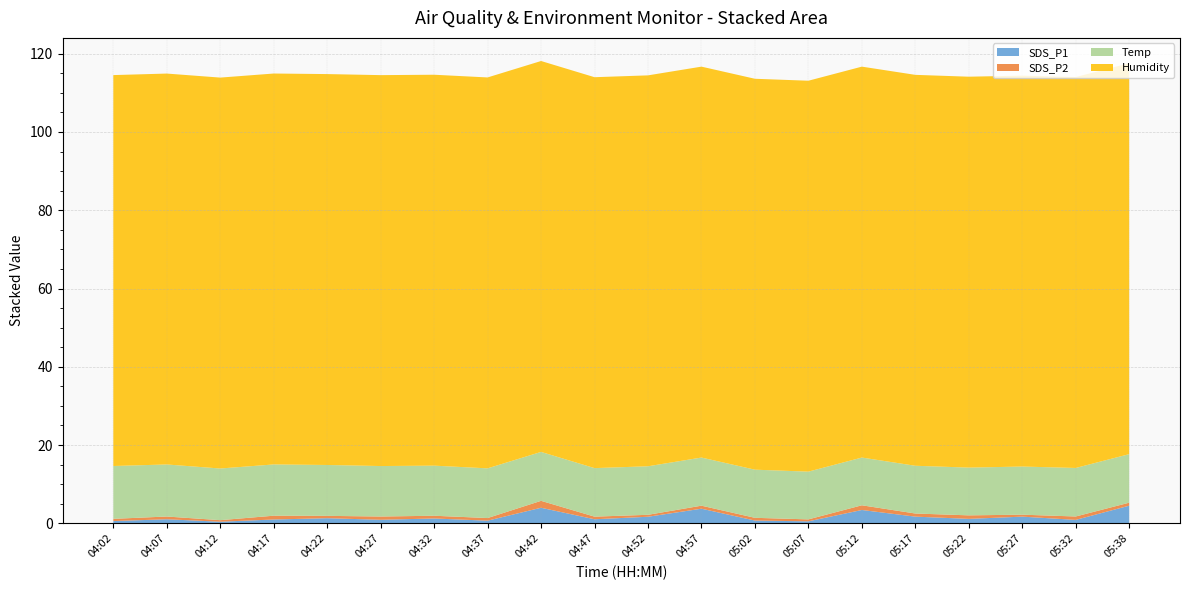

Reading left to right, transcribe all the data shown in this chart.

SDS_P1: 04:02=0.6	04:07=1.0	04:12=0.4	04:17=1.0	04:22=1.3	04:27=0.9	04:32=1.2	04:37=0.7	04:42=4.0	04:47=1.0	04:52=1.7	04:57=3.7	05:02=0.7	05:07=0.5	05:12=3.4	05:17=1.7	05:22=1.1	05:27=1.7	05:32=0.9	05:38=4.5
SDS_P2: 04:02=0.6	04:07=0.7	04:12=0.4	04:17=1.0	04:22=0.6	04:27=0.8	04:32=0.7	04:37=0.7	04:42=1.8	04:47=0.7	04:52=0.5	04:57=0.8	05:02=0.7	05:07=0.5	05:12=1.2	05:17=0.8	05:22=0.9	05:27=0.5	05:32=0.9	05:38=0.8
Temp: 04:02=13.5	04:07=13.3	04:12=13.2	04:17=13.1	04:22=13.0	04:27=12.9	04:32=12.8	04:37=12.7	04:42=12.5	04:47=12.4	04:52=12.4	04:57=12.3	05:02=12.3	05:07=12.2	05:12=12.2	05:17=12.2	05:22=12.2	05:27=12.3	05:32=12.4	05:38=12.4
Humidity: 04:02=99.9	04:07=99.9	04:12=99.9	04:17=99.9	04:22=99.9	04:27=99.9	04:32=99.9	04:37=99.9	04:42=99.9	04:47=99.9	04:52=99.9	04:57=99.9	05:02=99.9	05:07=99.9	05:12=99.9	05:17=99.9	05:22=99.9	05:27=99.9	05:32=99.9	05:38=99.9